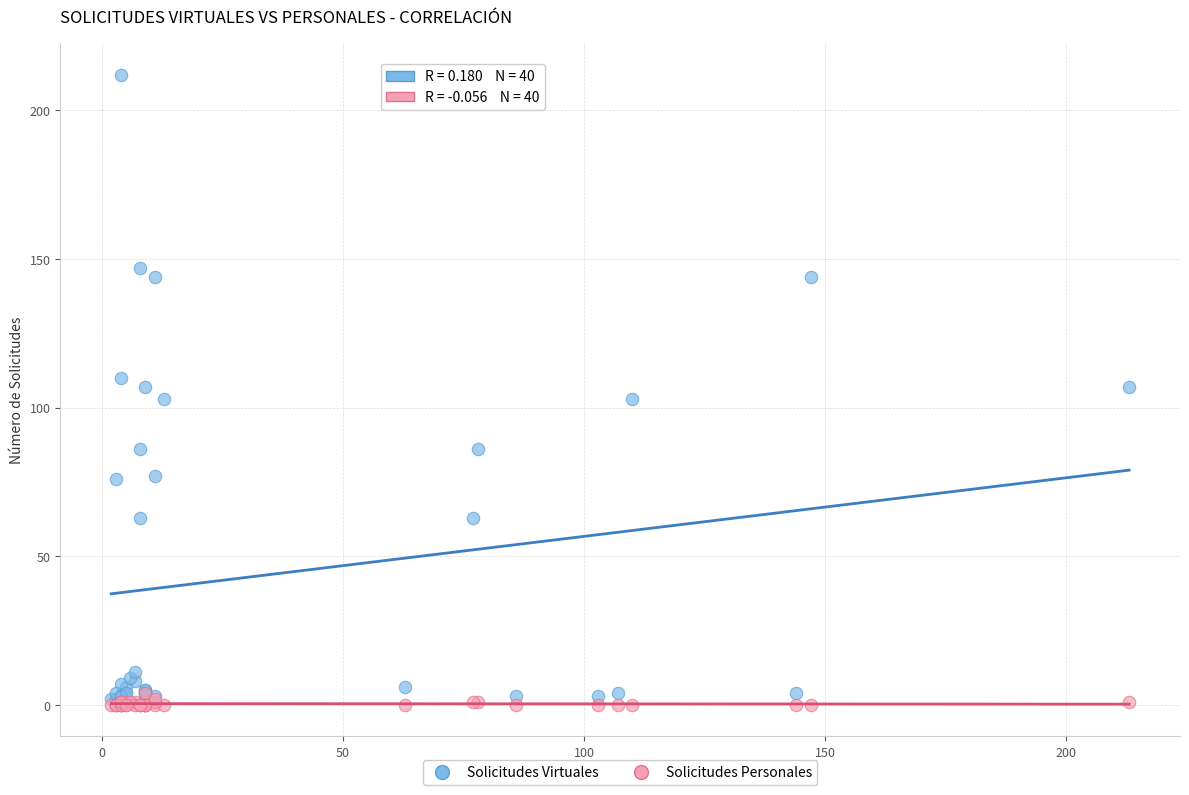

Which series reaches the maximum Y coordinate?

Solicitudes Virtuales